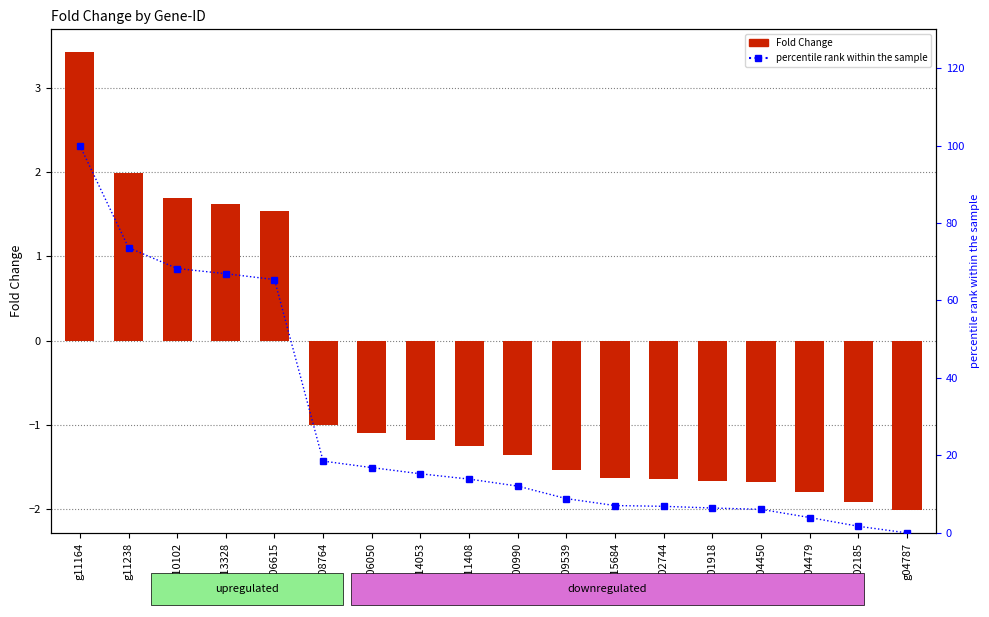

True or false: percentile rank within the sample has a value of 6.9 at g02744.

True